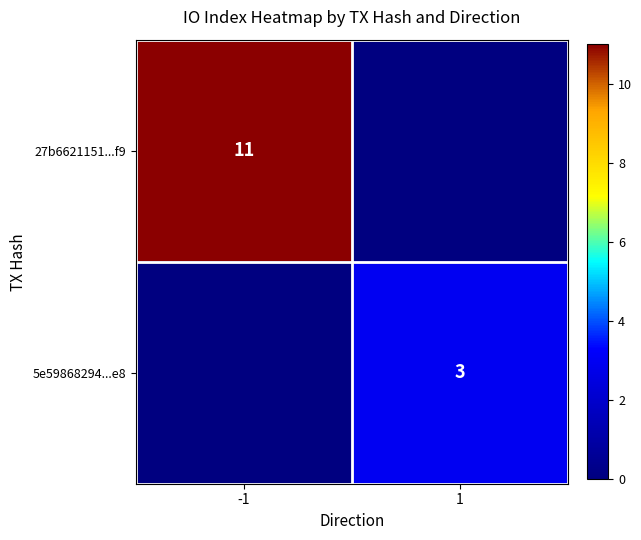

True or false: 27b6621151...f9 has a value of 11 at -1.

True